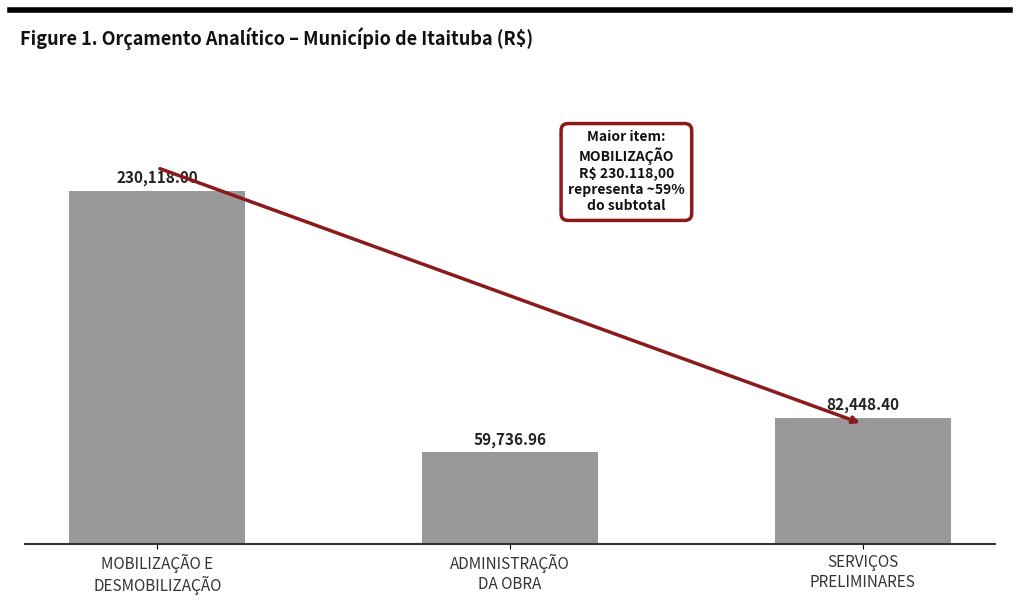

How many data points are less than 82448?

1